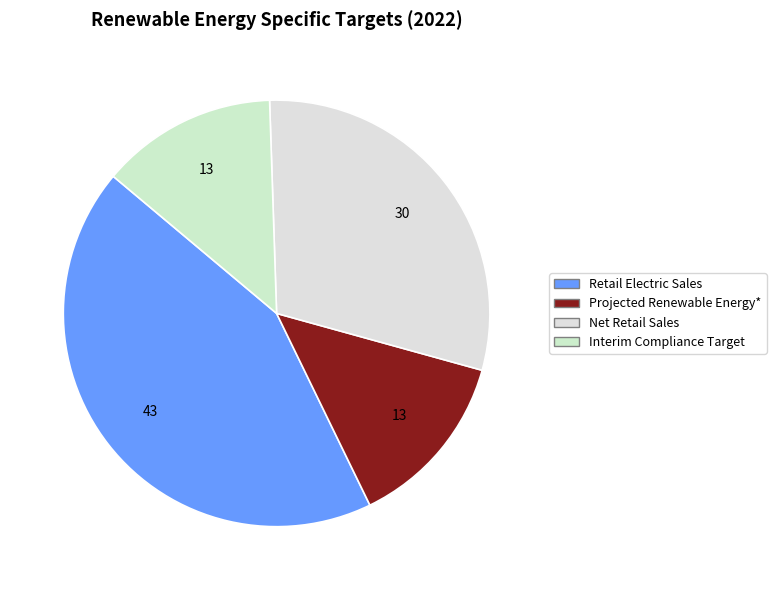

True or false: Retail Electric Sales accounts for 53% of the total.

False